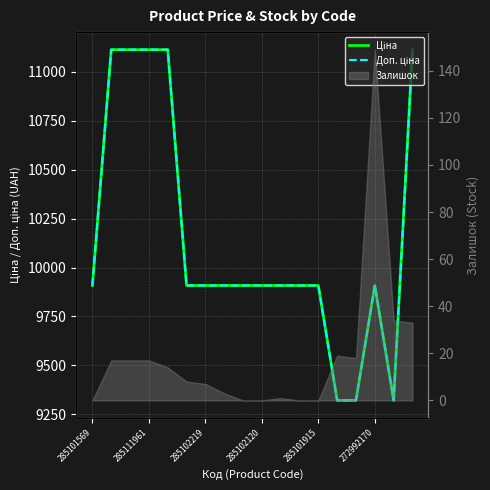

True or false: Ціна has more than 2 interior local peaks.

False